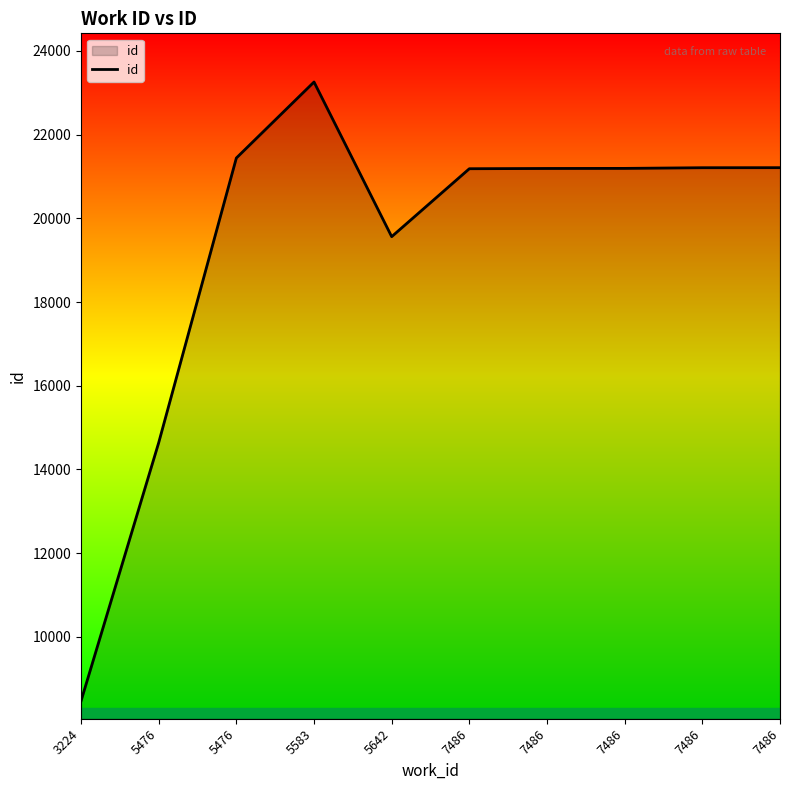

How many lines are shown in the chart?

1